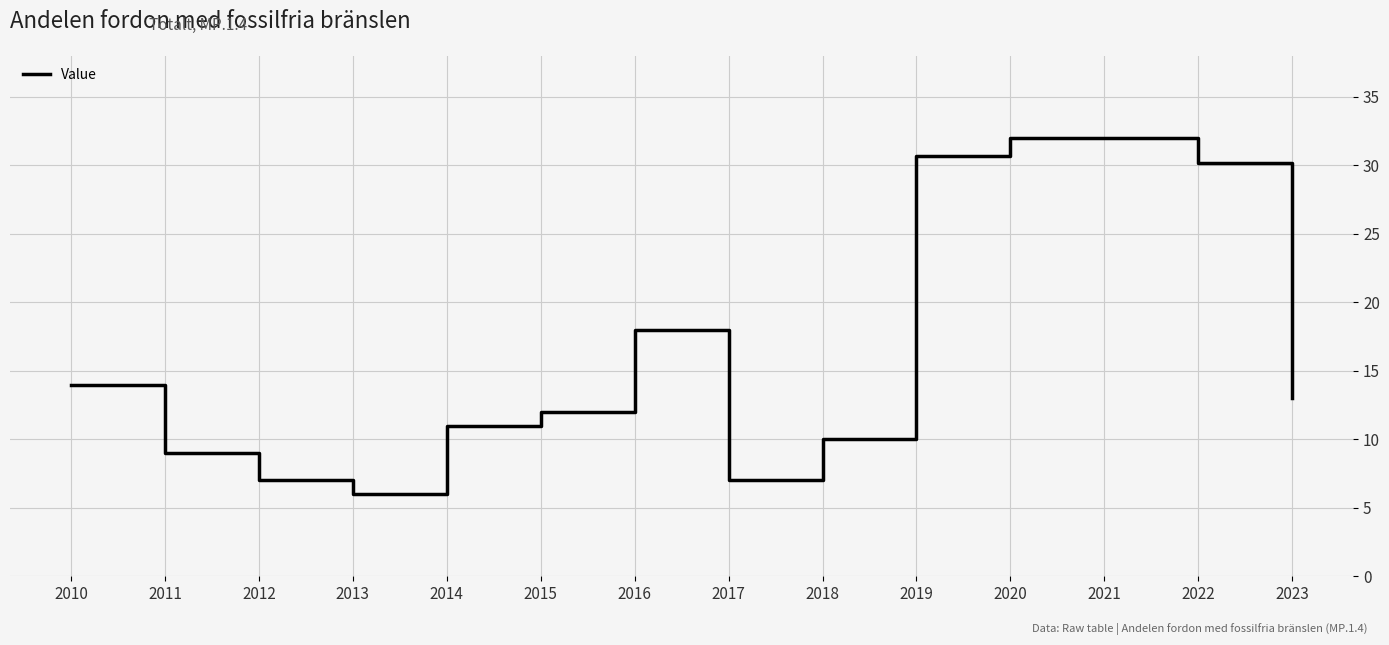

The chart shows a value of 9.1 at 2022. True or false?

False